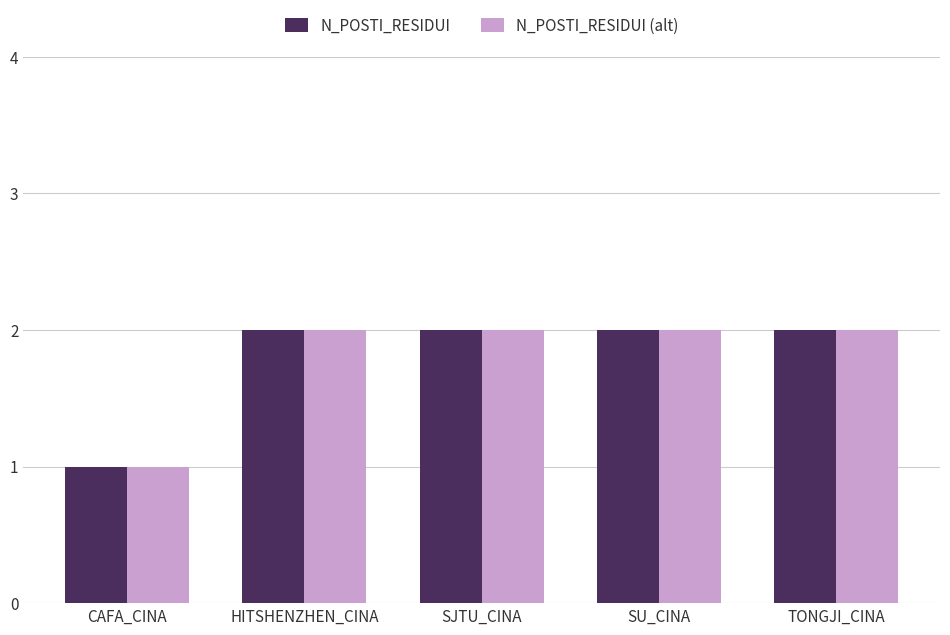

Are the bars horizontal?

No